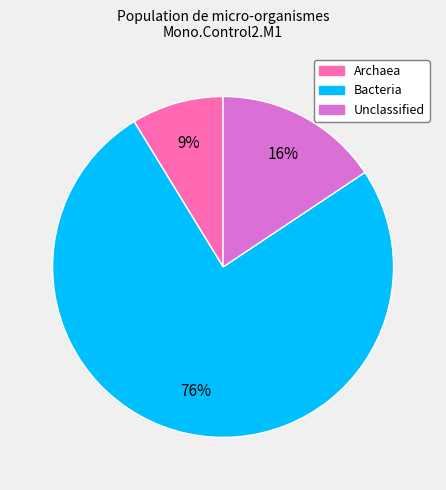

The Unclassified slice represents 16% of the pie. True or false?

True